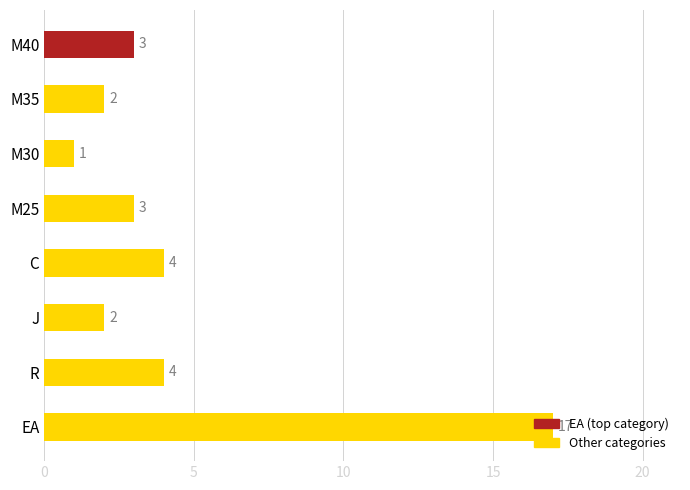

What is the sum of the values at C and J?

6